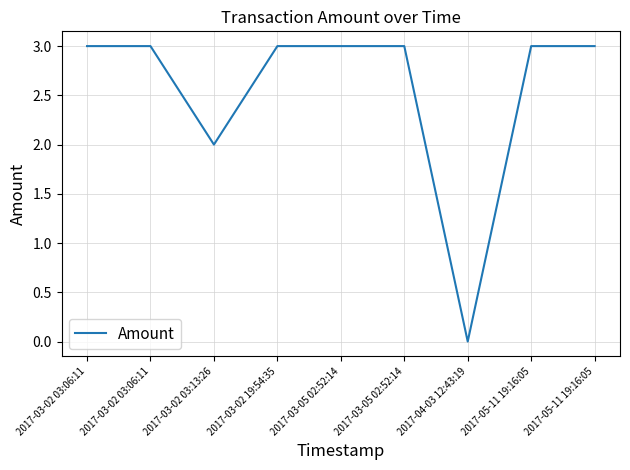

True or false: the data has more than 2 interior local peaks.

False